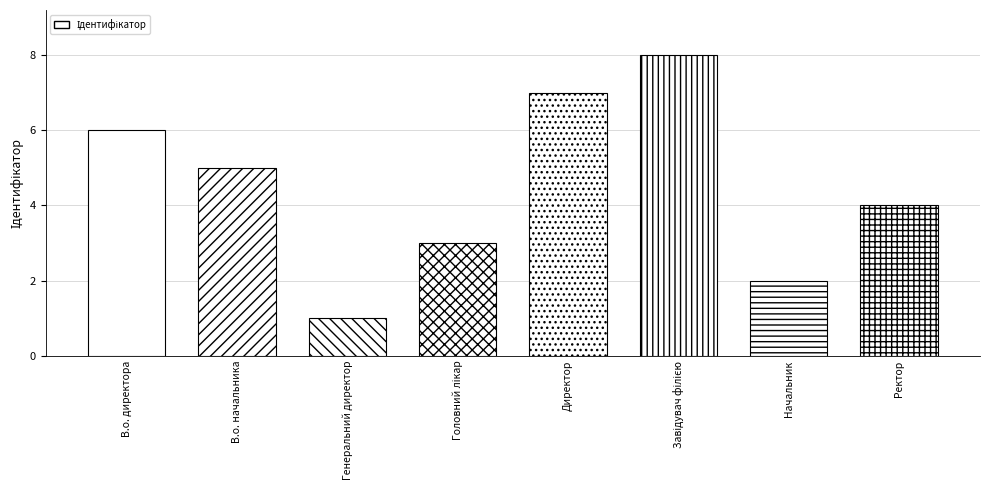

Which category has the lowest value across all series?

Генеральний директор